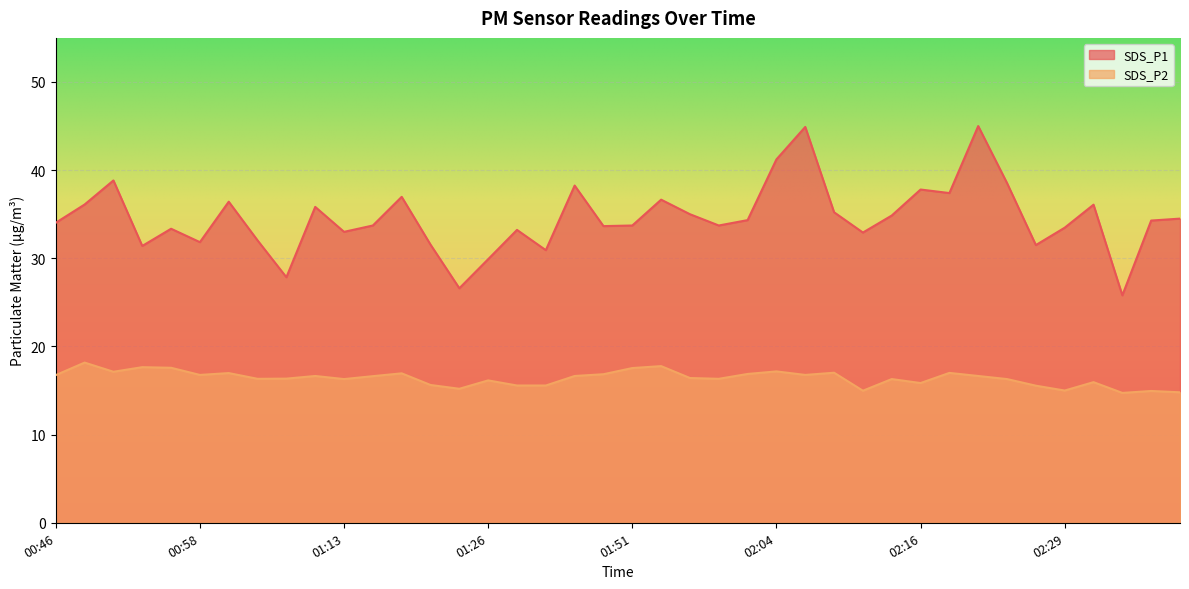

Does the chart display data point markers on the line(s)?

No